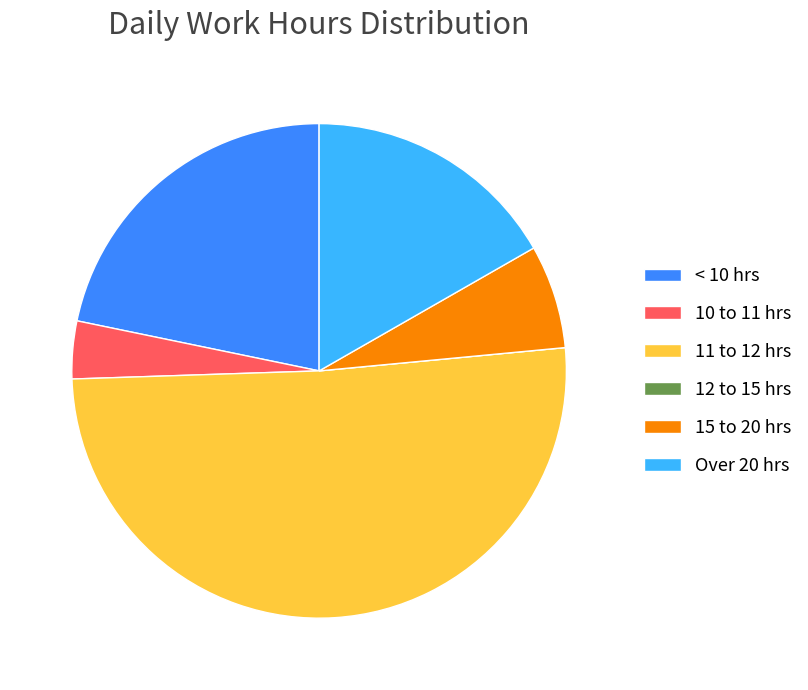

What is the largest slice in the pie chart?

11 to 12 hrs